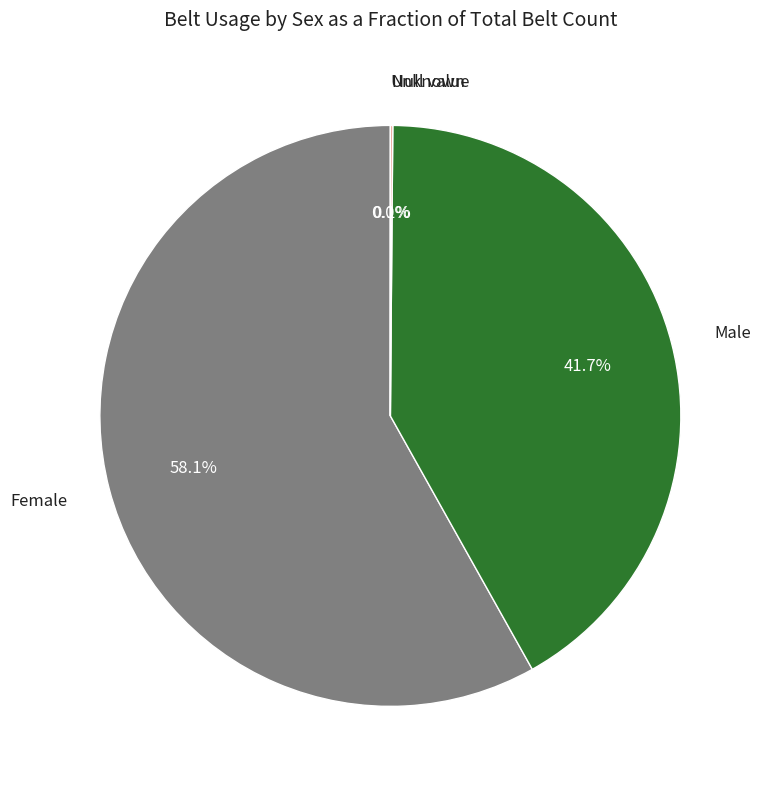

Is there any slice that represents more than half of the pie?

Yes